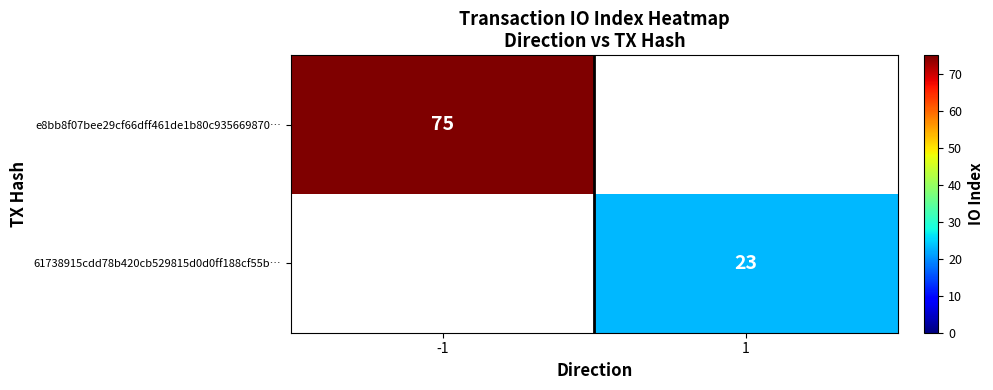

The value of e8bb8f07bee29cf66dff461de1b80c935669870… at -1 is 75. True or false?

True